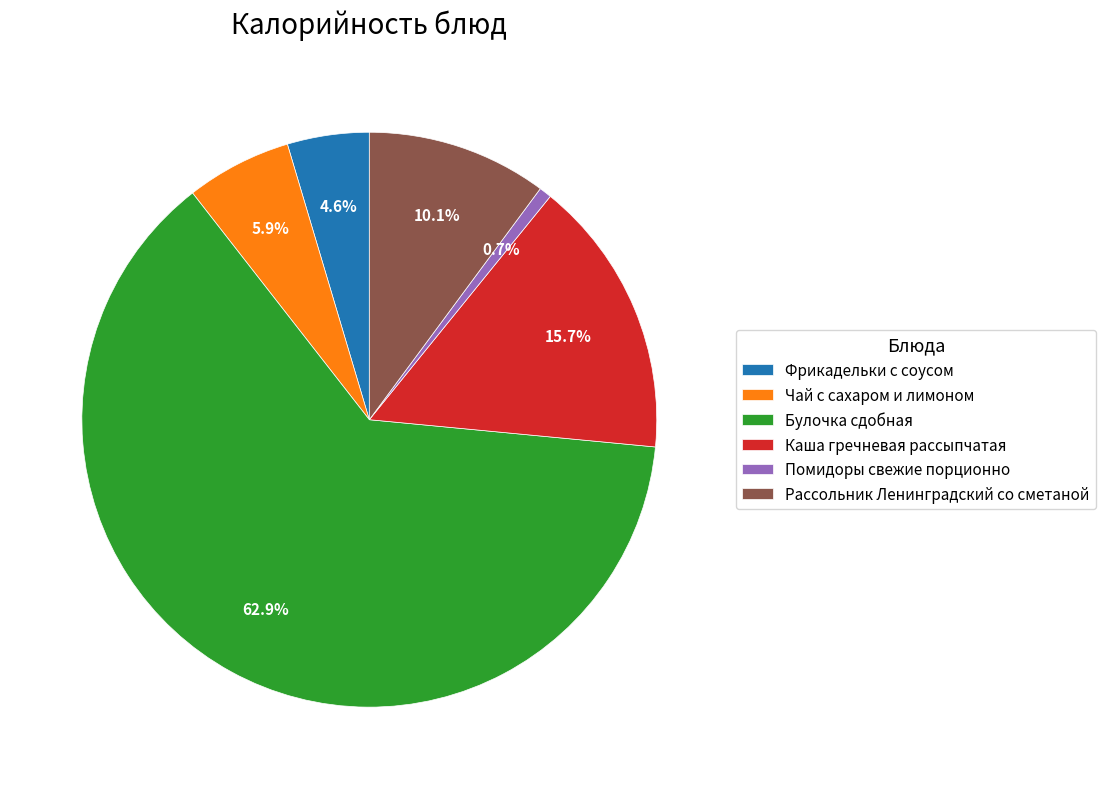

Rank the categories by value from lowest to highest.

Помидоры свежие порционно, Фрикадельки с соусом, Чай с сахаром и лимоном, Рассольник Ленинградский со сметаной, Каша гречневая рассыпчатая, Булочка сдобная